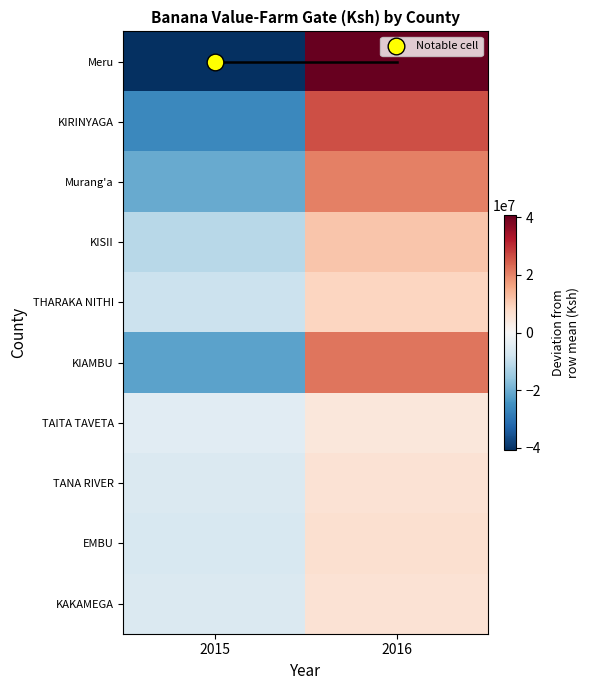

Reading left to right, extract all data points from this chart.

Meru: 2015=-40843212.0	2016=40843212.0
KIRINYAGA: 2015=-26307500.0	2016=26307500.0
Murang'a: 2015=-20469277.5	2016=20469277.5
KISII: 2015=-11300000.0	2016=11300000.0
THARAKA NITHI: 2015=-8797500.0	2016=8797500.0
KIAMBU: 2015=-21861500.0	2016=21861500.0
TAITA TAVETA: 2015=-4601750.0	2016=4601750.0
TANA RIVER: 2015=-6060000.0	2016=6060000.0
EMBU: 2015=-6500000.0	2016=6500000.0
KAKAMEGA: 2015=-5812360.0	2016=5812360.0